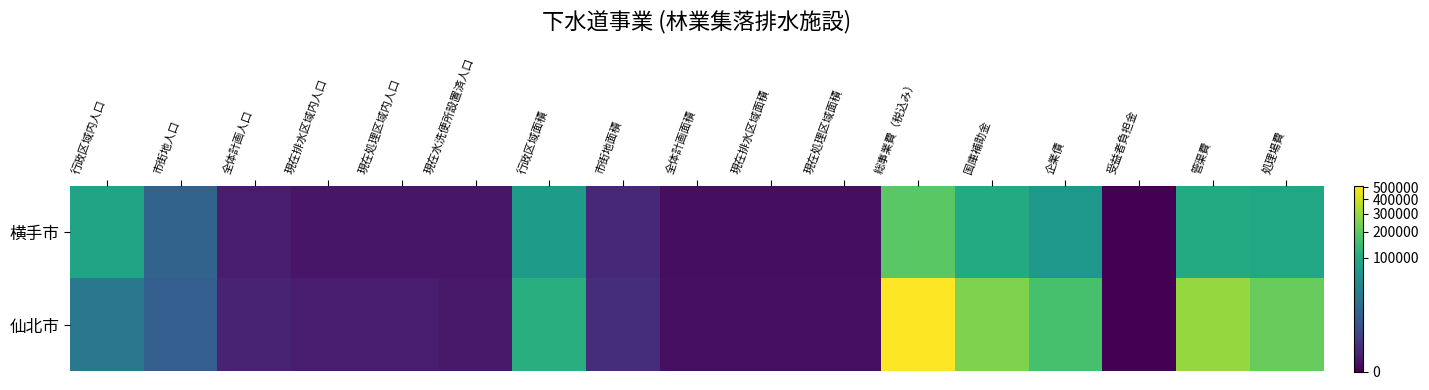

Which series changed the most between 現在水洗便所設置済人口 and 全体計画面積?

仙北市